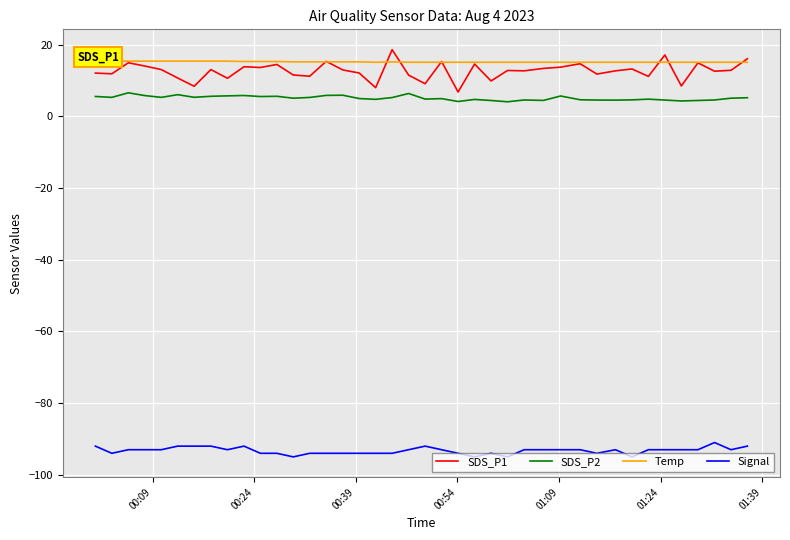

True or false: SDS_P1 and Signal cross at least once.

False